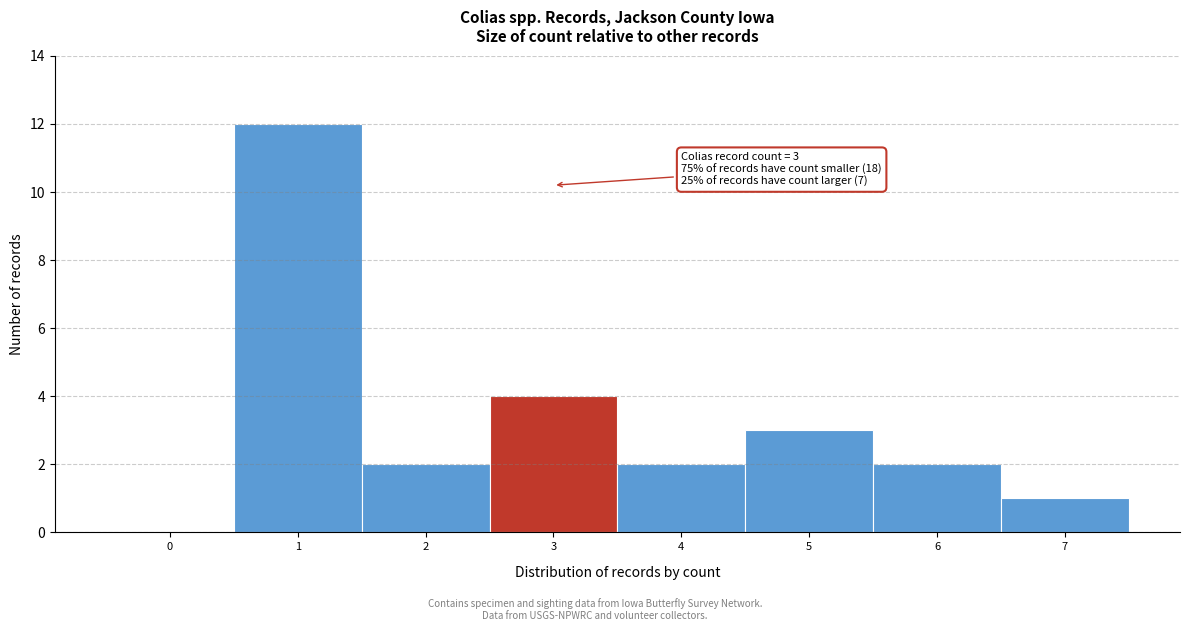

Reading left to right, extract all data points from this chart.

0=0	1=12	2=2	3=4	4=2	5=3	6=2	7=1